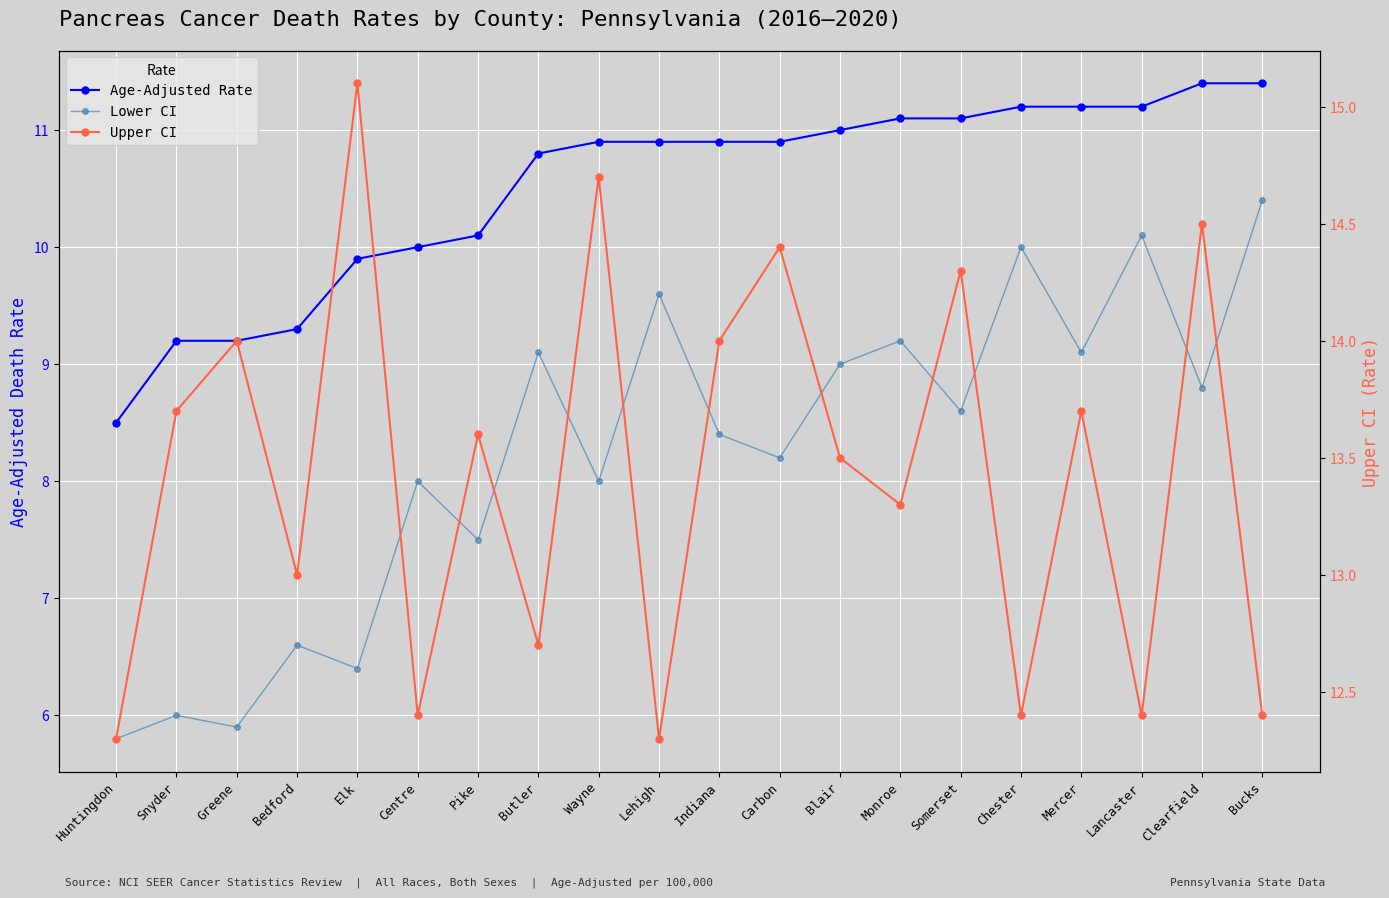

Does the chart display data point markers on the line(s)?

Yes